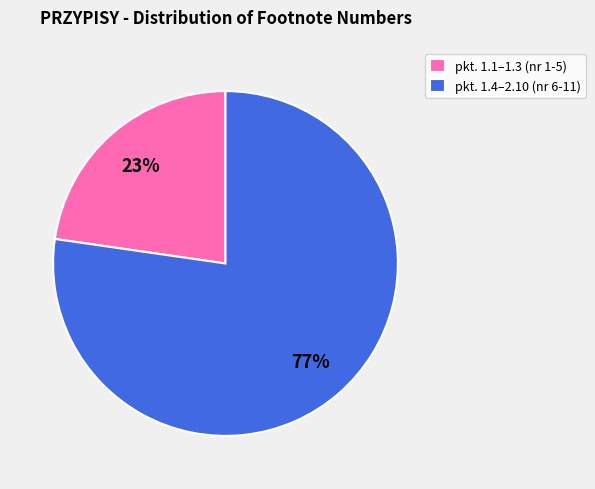

Between pkt. 1.1–1.3 (nr 1-5) and pkt. 1.4–2.10 (nr 6-11), which is larger?

pkt. 1.4–2.10 (nr 6-11)